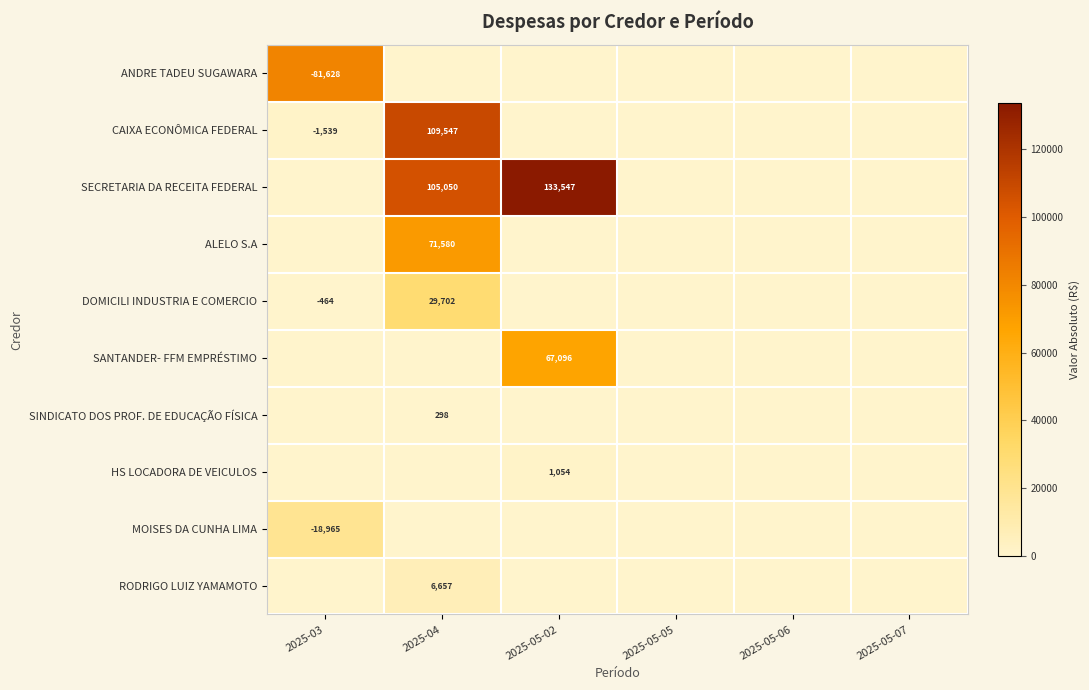

Is it true that ANDRE TADEU SUGAWARA equals -42196 at 2025-03?

False